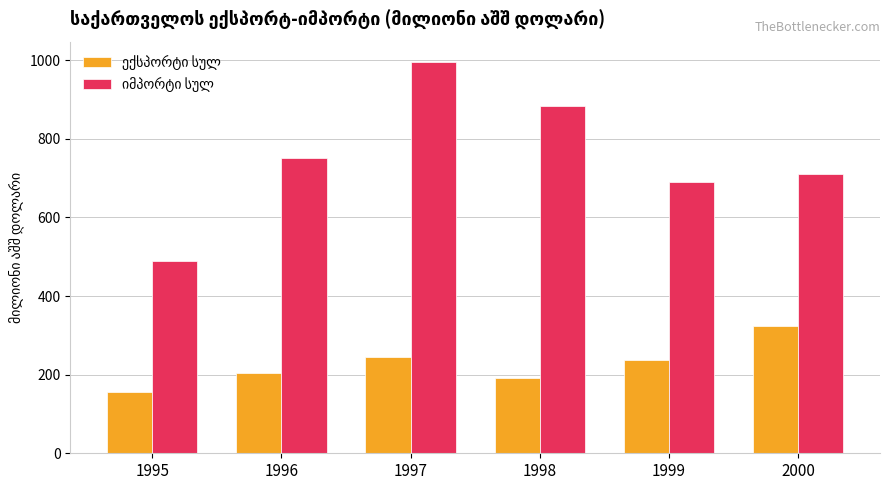

What is the spread (max minus min) of values at 1996?

548.2